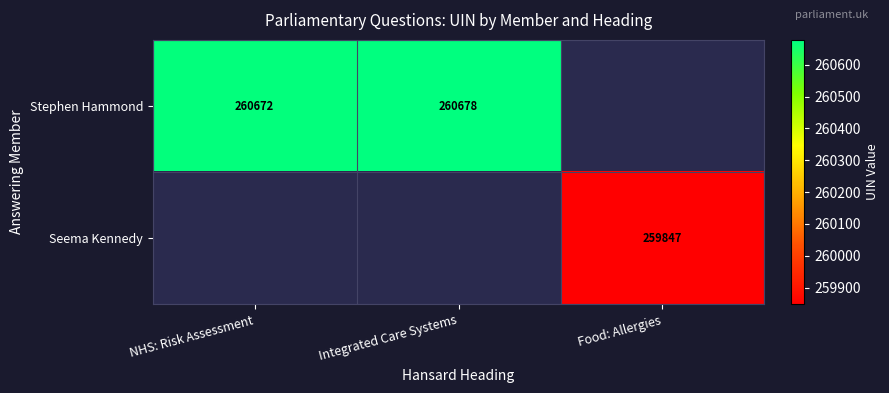

The value of Stephen Hammond at Integrated Care Systems is 260678. True or false?

True